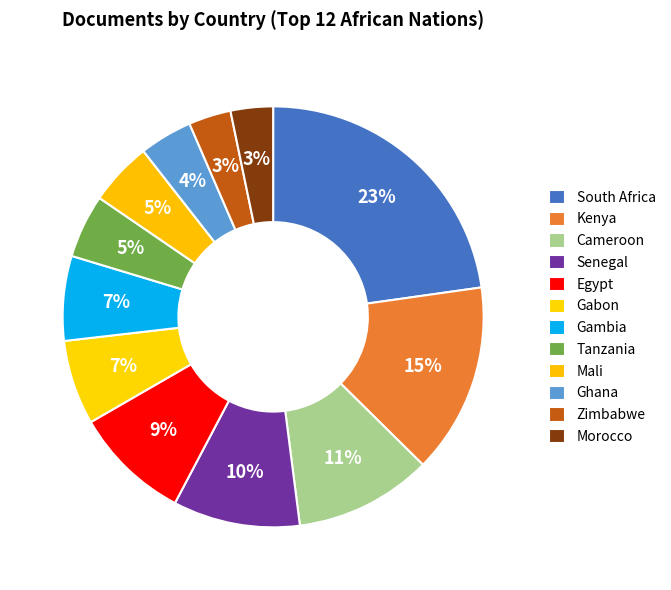

How many slices are in this pie chart?

12